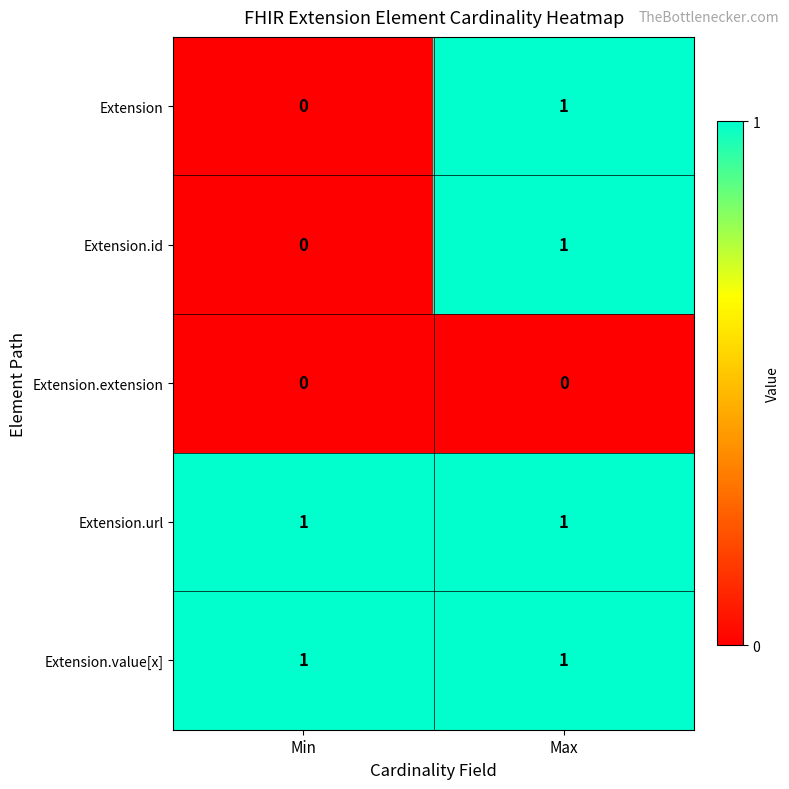

Reading left to right, transcribe all the data shown in this chart.

Extension: Min=0	Max=1
Extension.id: Min=0	Max=1
Extension.extension: Min=0	Max=0
Extension.url: Min=1	Max=1
Extension.value[x]: Min=1	Max=1